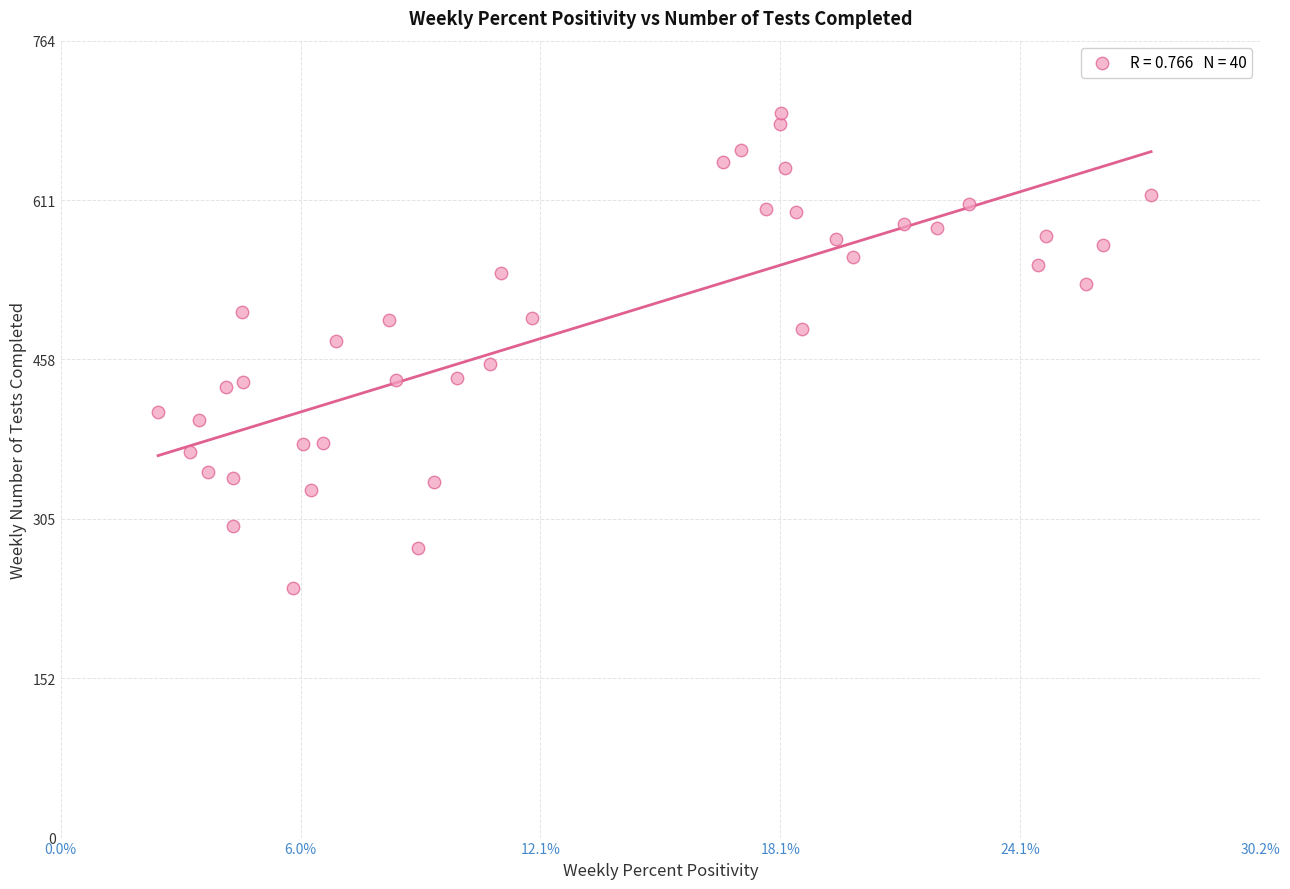

What is the range of Y values (max minus min)?

456